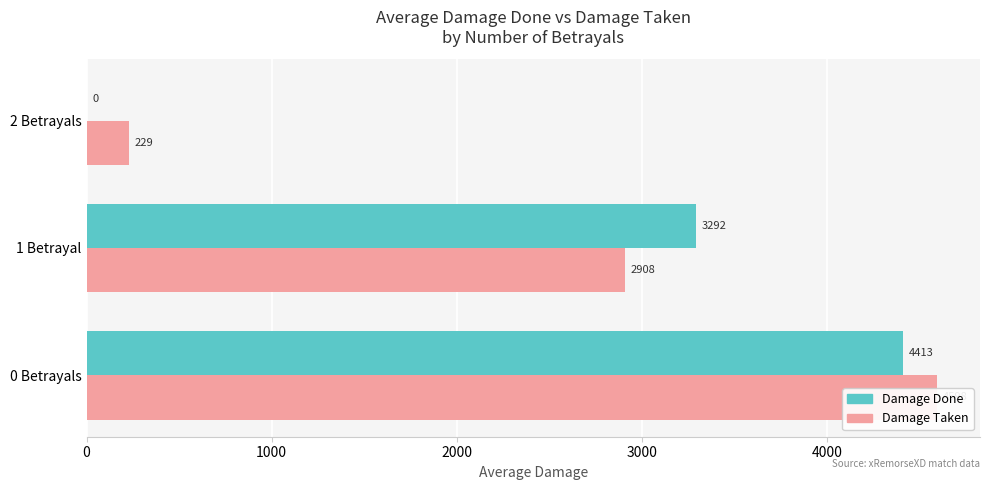

Rank the series by their average value, from highest to lowest.

DamageTaken, DamageDone